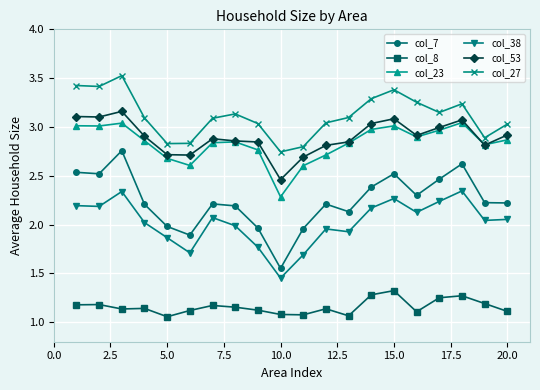

How many interior local peaks does the col_38 series have?

5